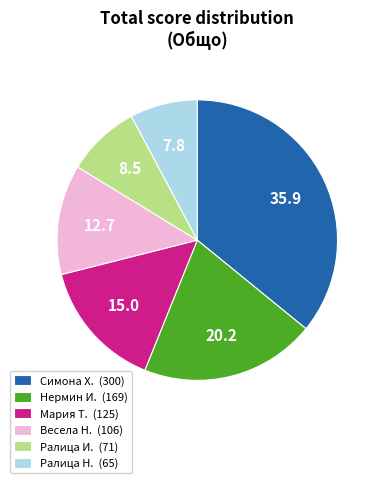

Which category has the biggest portion of the pie?

Симона Х. (300)